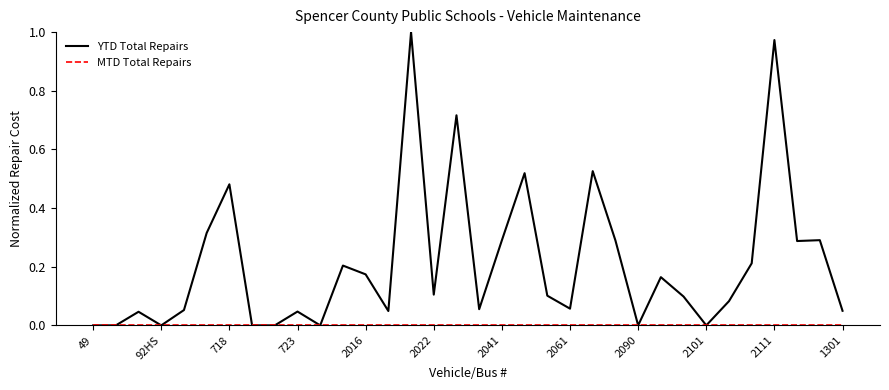

Which series has the largest range (max minus min)?

YTD Total Repairs